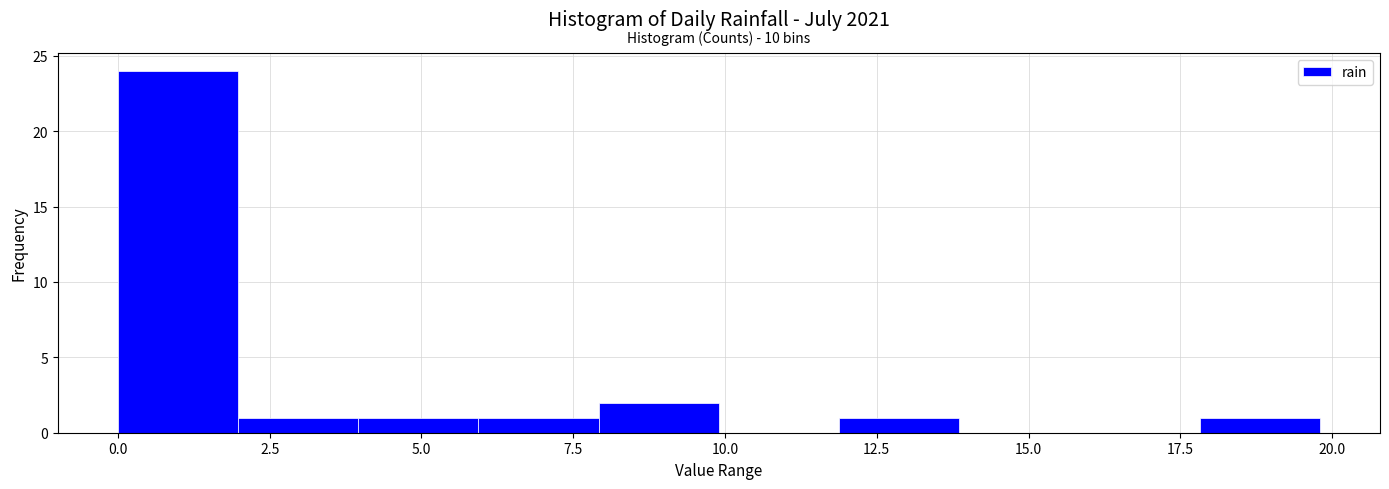

Read against the x-axis, roughly where is the centre of the tallest bar?

1.0